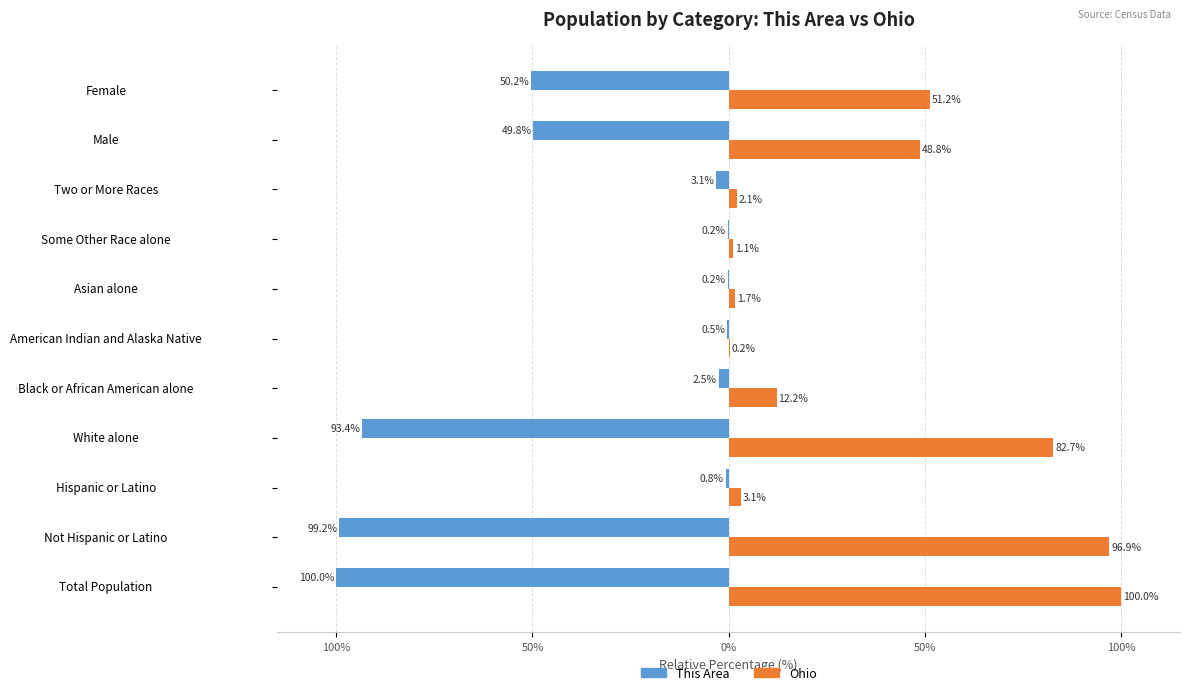

How many groups of bars are there?

11